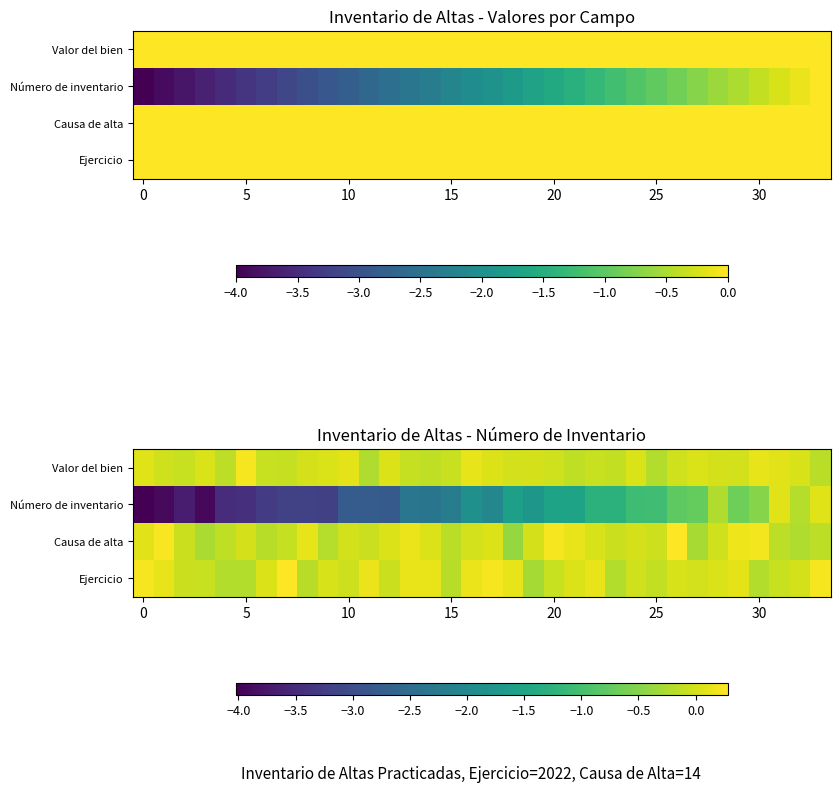

What is the smallest value displayed?

-4.0